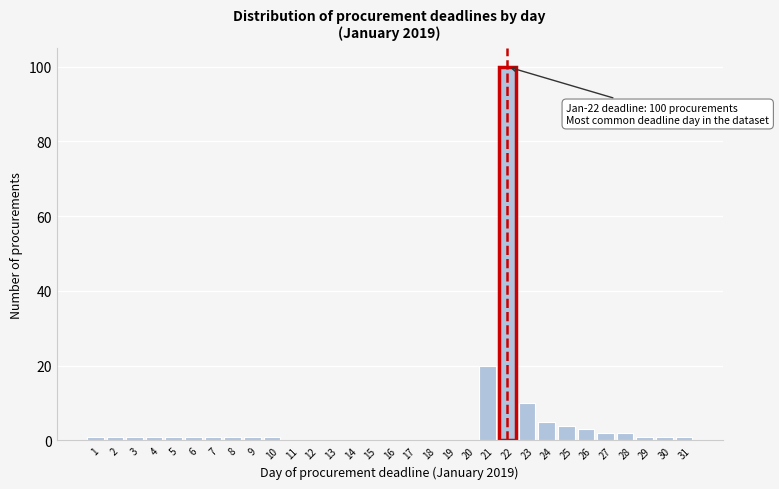

Which range on the x-axis has the tallest bar?

21.5 to 22.5